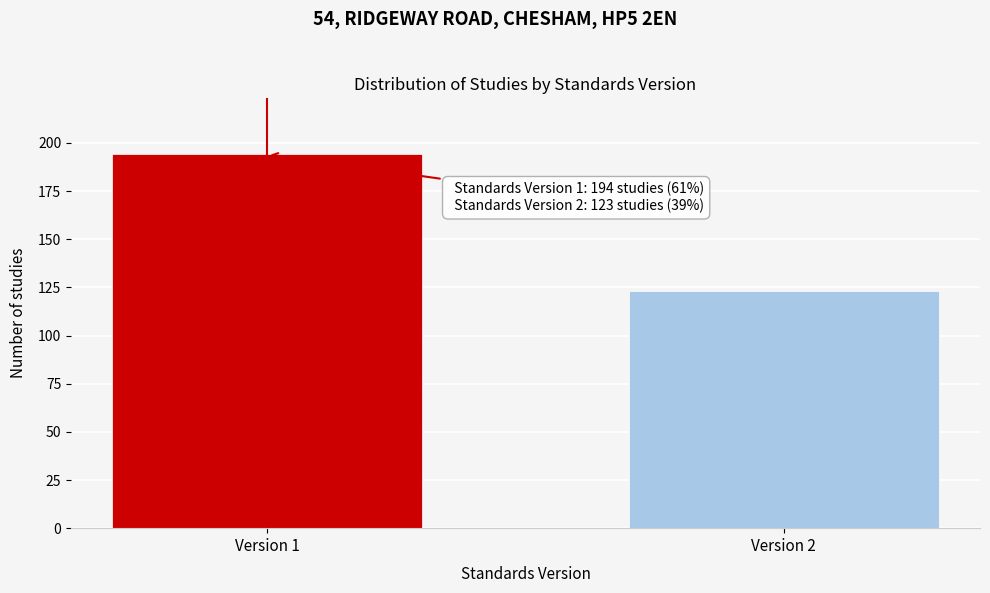

Reading left to right, extract all data points from this chart.

Version 1=194	Version 2=123